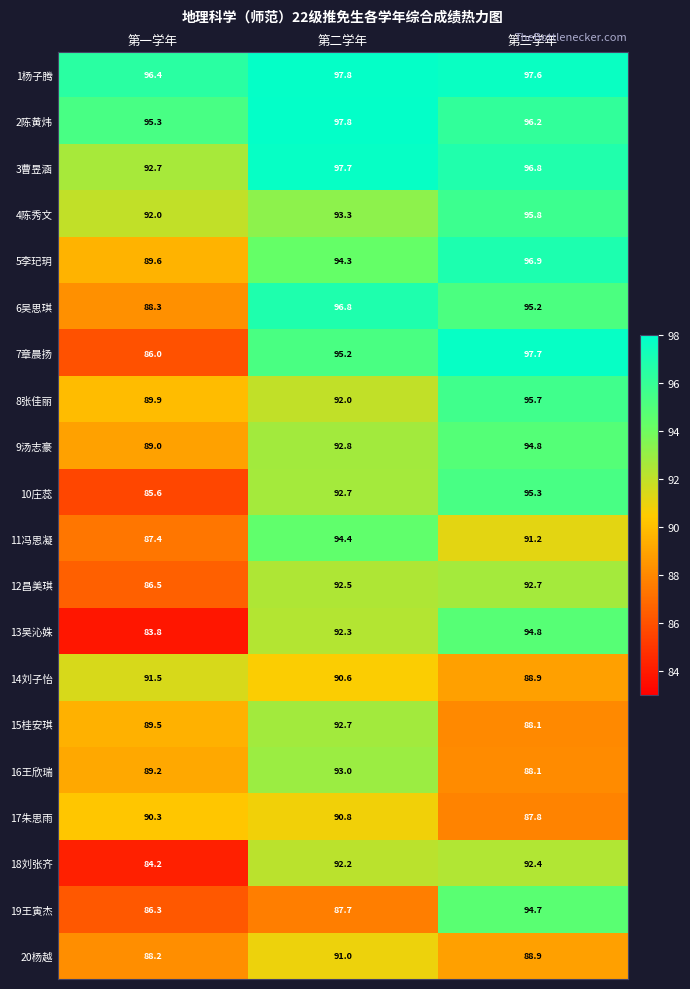

What is the spread (max minus min) of values at 第一学年?

12.6